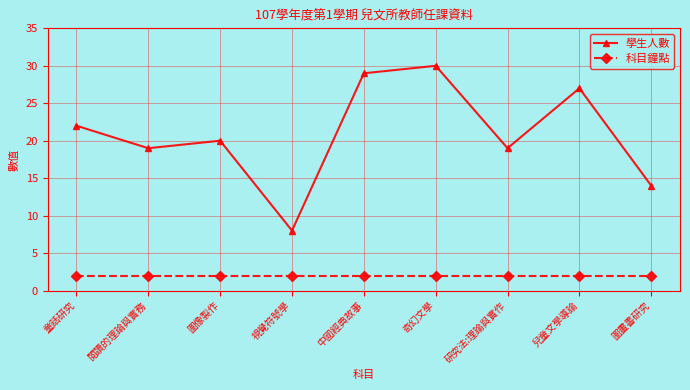

True or false: 學生人數 and 科目鐘點 cross at least once.

False